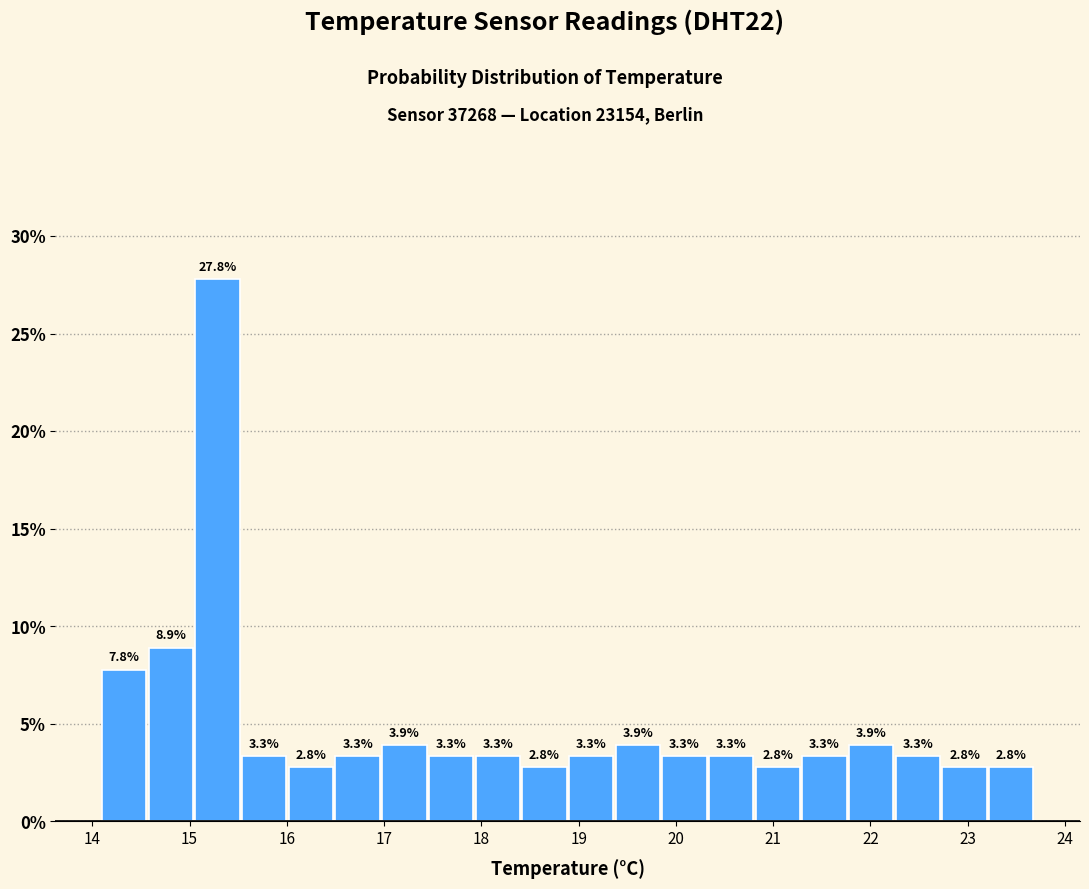

Reading left to right, list every bar in this chart as the range it spans on the x-axis followed by its height. The bar edges are not printed on the chart, so give them approximately, as read against the axis.

14.10 to 14.58: 7.8
14.58 to 15.06: 8.9
15.06 to 15.54: 27.8
15.54 to 16.02: 3.3
16.02 to 16.50: 2.8
16.50 to 16.98: 3.3
16.98 to 17.46: 3.9
17.46 to 17.94: 3.3
17.94 to 18.42: 3.3
18.42 to 18.90: 2.8
18.90 to 19.38: 3.3
19.38 to 19.86: 3.9
19.86 to 20.34: 3.3
20.34 to 20.82: 3.3
20.82 to 21.30: 2.8
21.30 to 21.78: 3.3
21.78 to 22.26: 3.9
22.26 to 22.74: 3.3
22.74 to 23.22: 2.8
23.22 to 23.70: 2.8